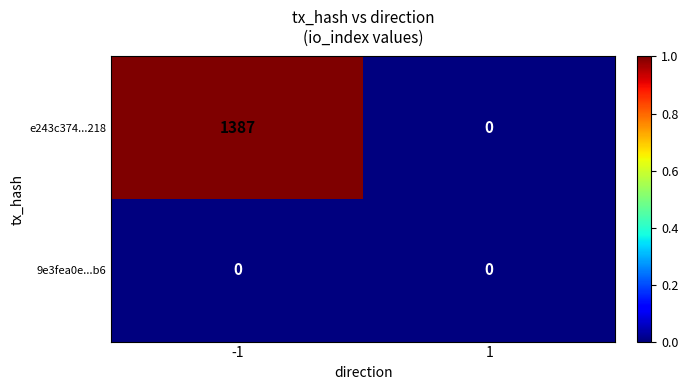

Reading right to left, list all the values displayed in this chart.

e243c374...218: 1=0	-1=1387
9e3fea0e...b6: 1=0	-1=0